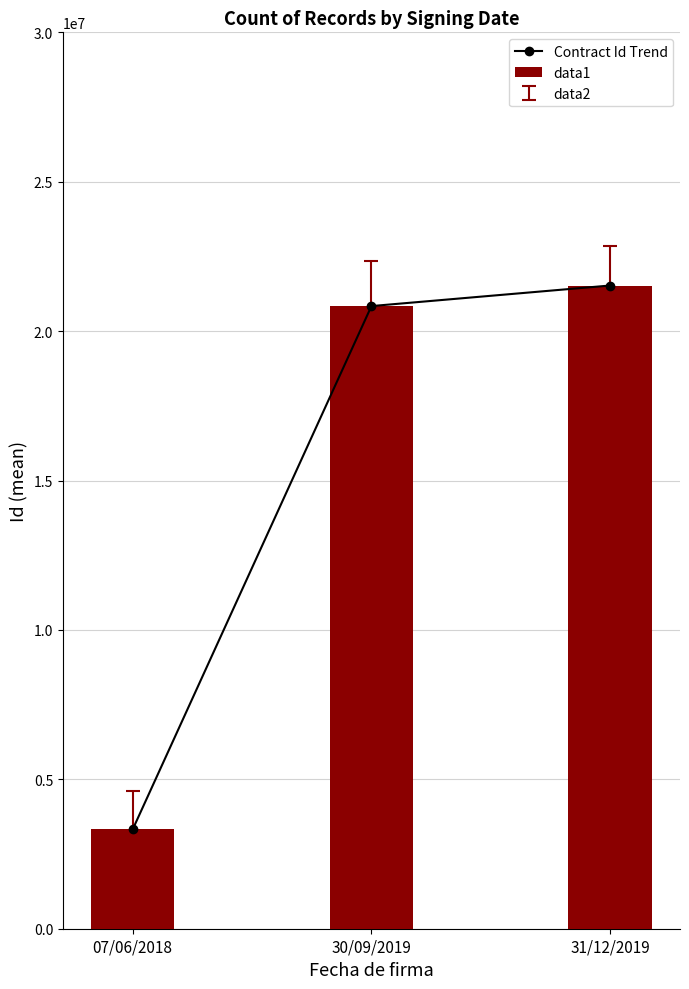

Reading left to right, extract all data points from this chart.

Contract Id Trend: 3323083	20838436	21527078
data1: 3323083	20838436	21527078